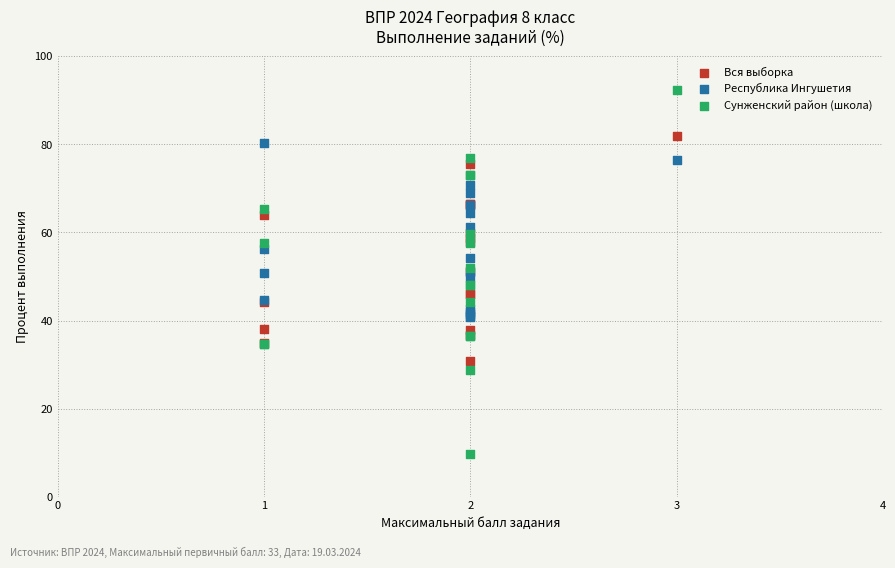

Which series reaches the minimum Y coordinate?

Сунженский район (школа)